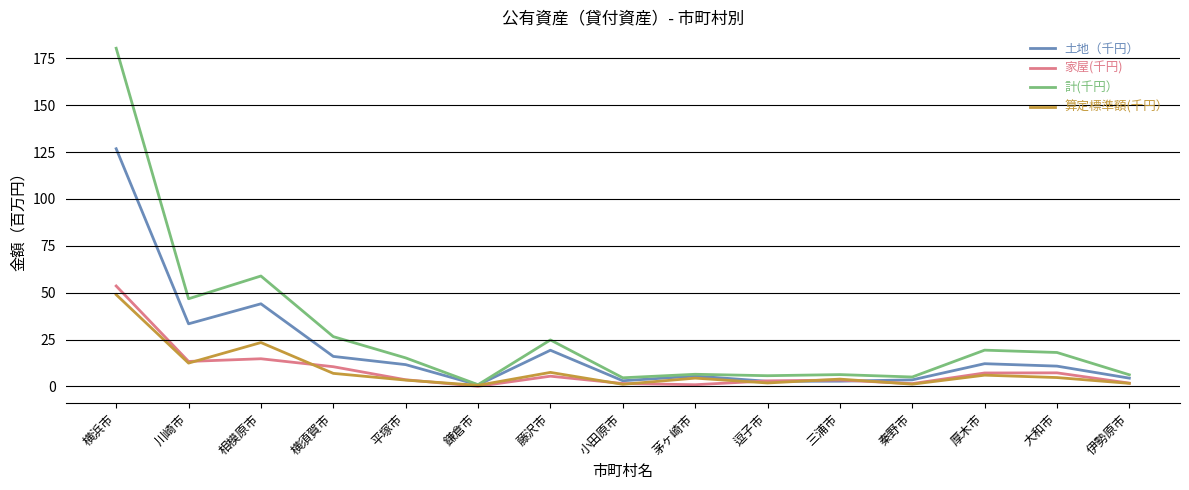

Is it true that 家屋(千円) equals 21.2 at 相模原市?

False